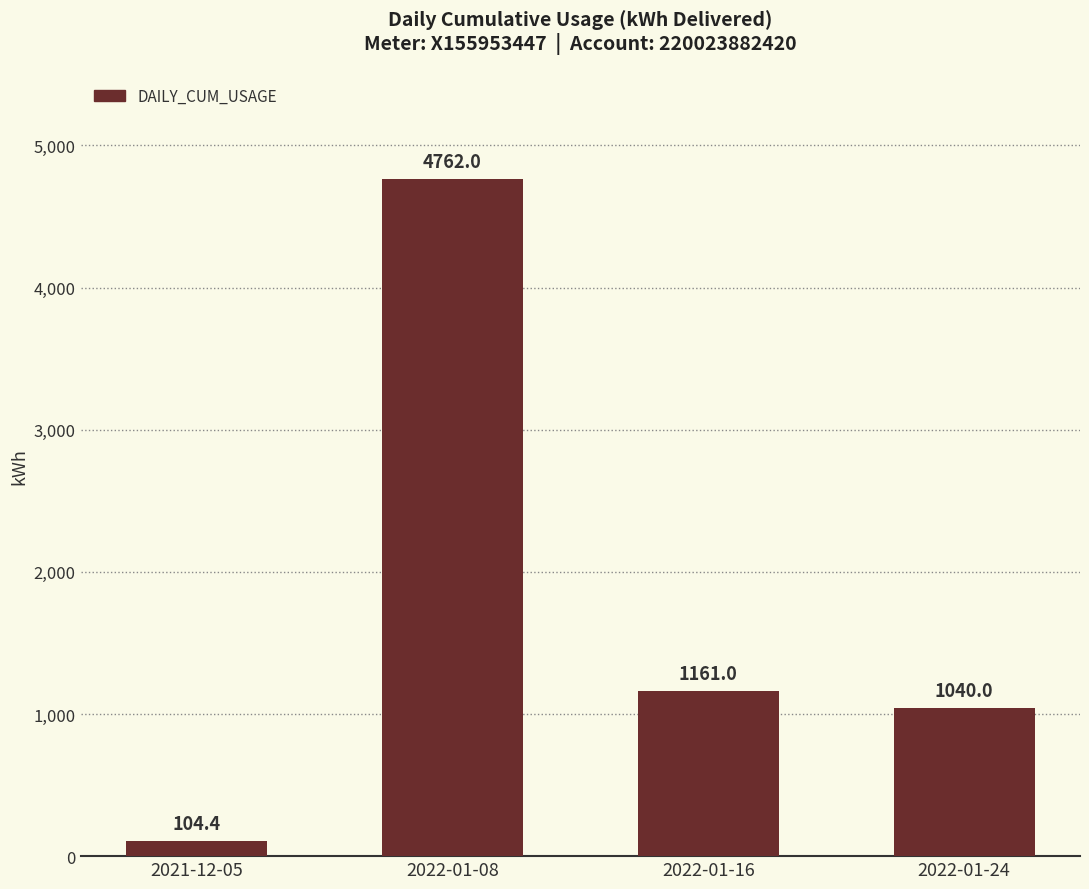

What is the sum of the values at 2022-01-24 and 2022-01-08?

5802.0